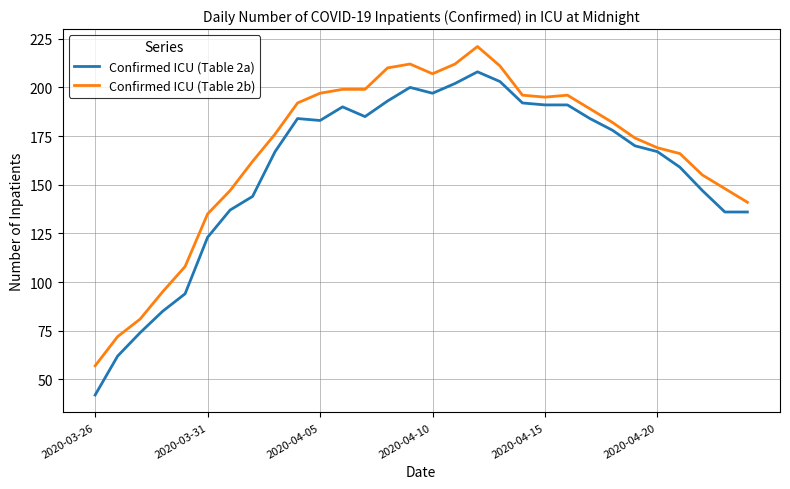

What is the smallest value displayed?

42